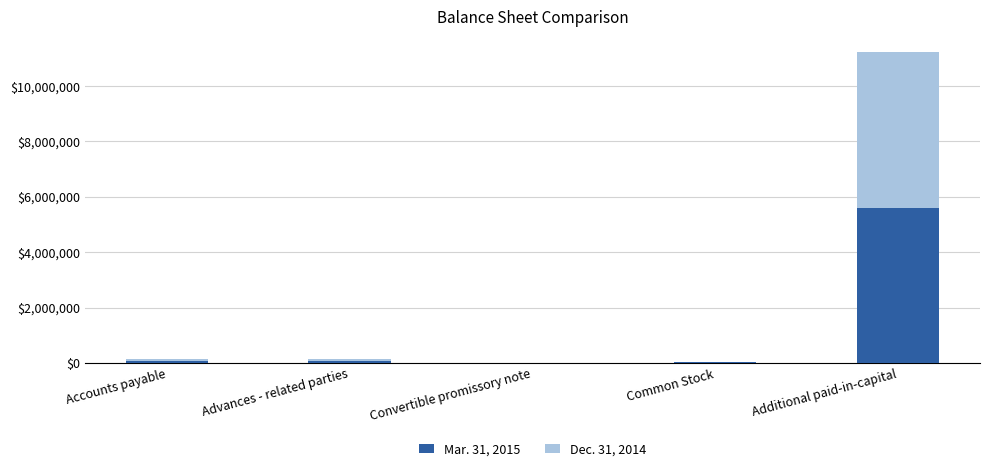

At which label does Mar. 31, 2015 reach its peak?

Additional paid-in-capital